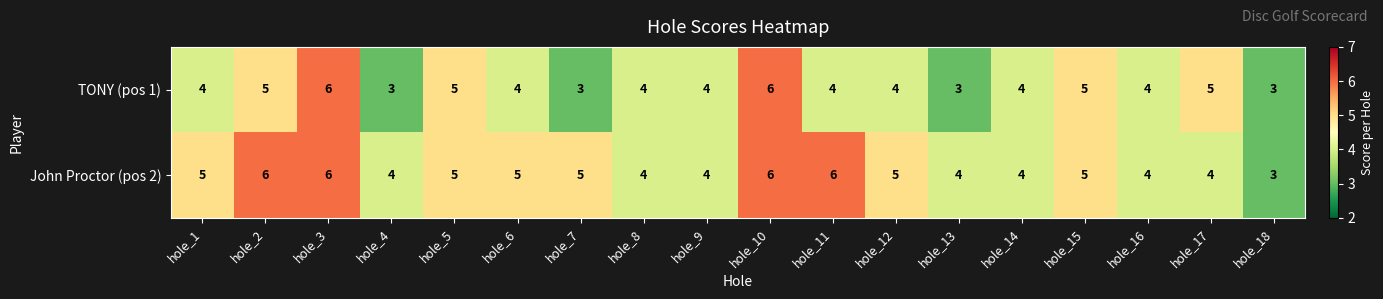

What is the smallest value displayed?

3